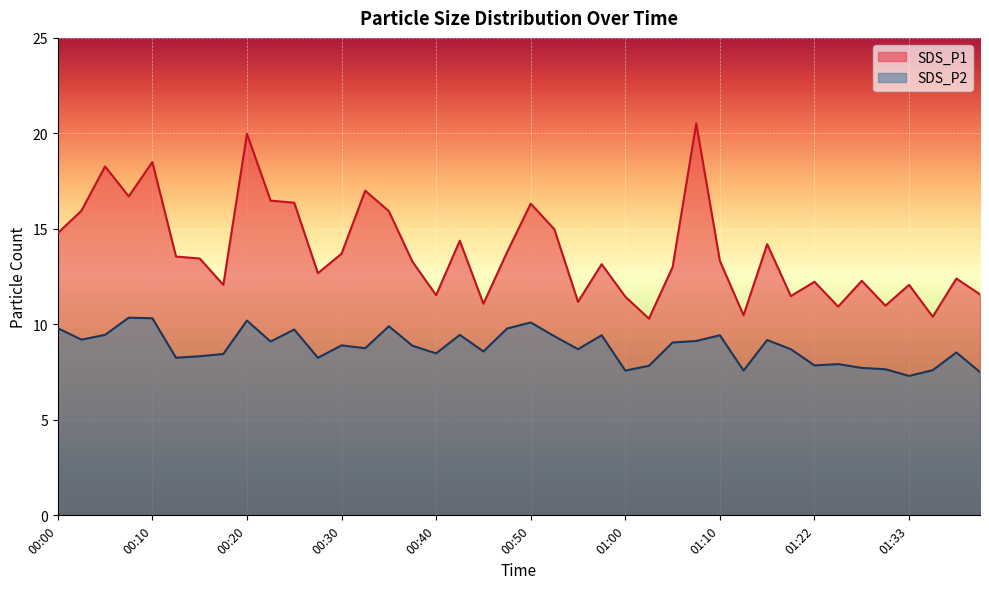

At which category is the sum across all series the highest?

00:20